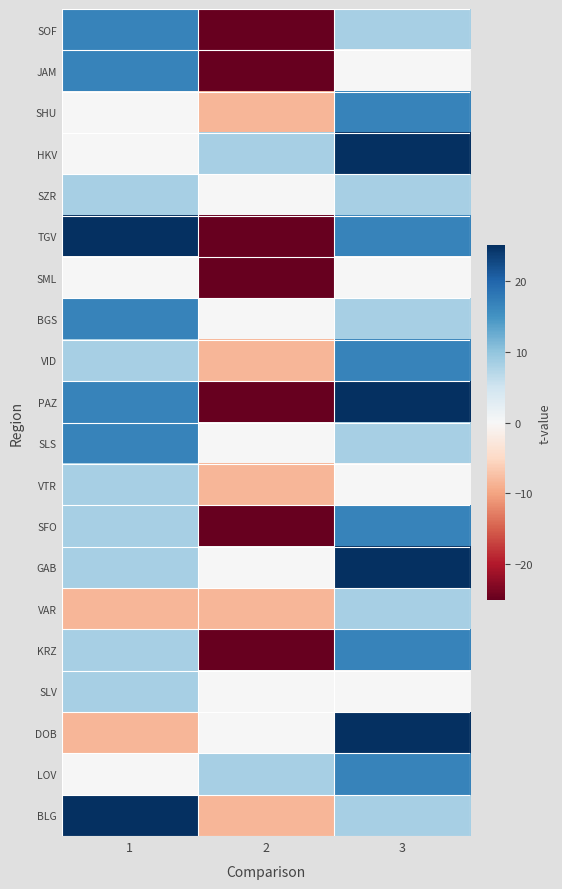

Rank the series by their maximum value, from highest to lowest.

BLG, DOB, GAB, PAZ, TGV, HKV, LOV, KRZ, SFO, SLS, VID, BGS, SHU, JAM, SOF, SLV, VAR, VTR, SZR, SML